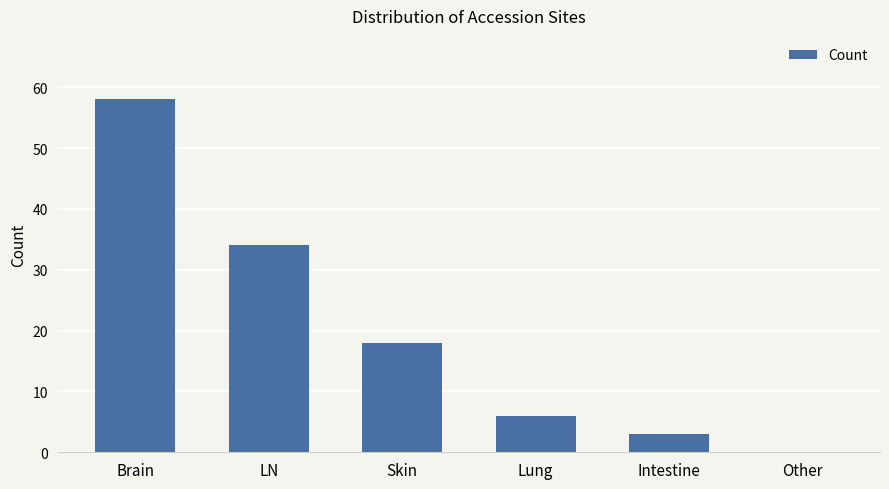

Reading right to left, what are all the values shown in this chart?

Other=0	Intestine=3	Lung=6	Skin=18	LN=34	Brain=58